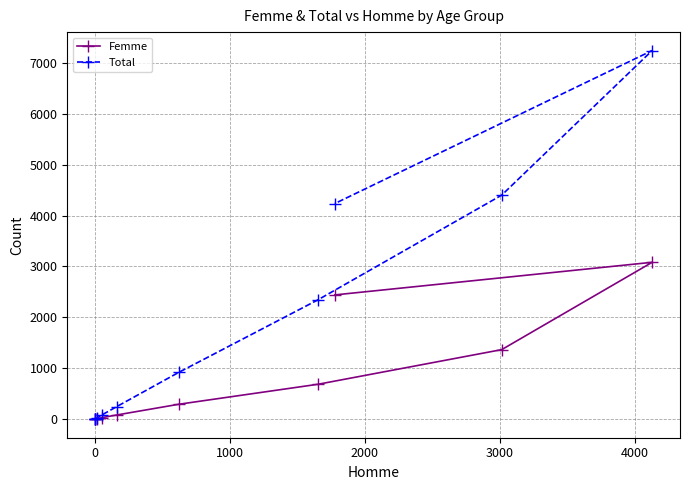

How many values in the Femme series are below 296?

5